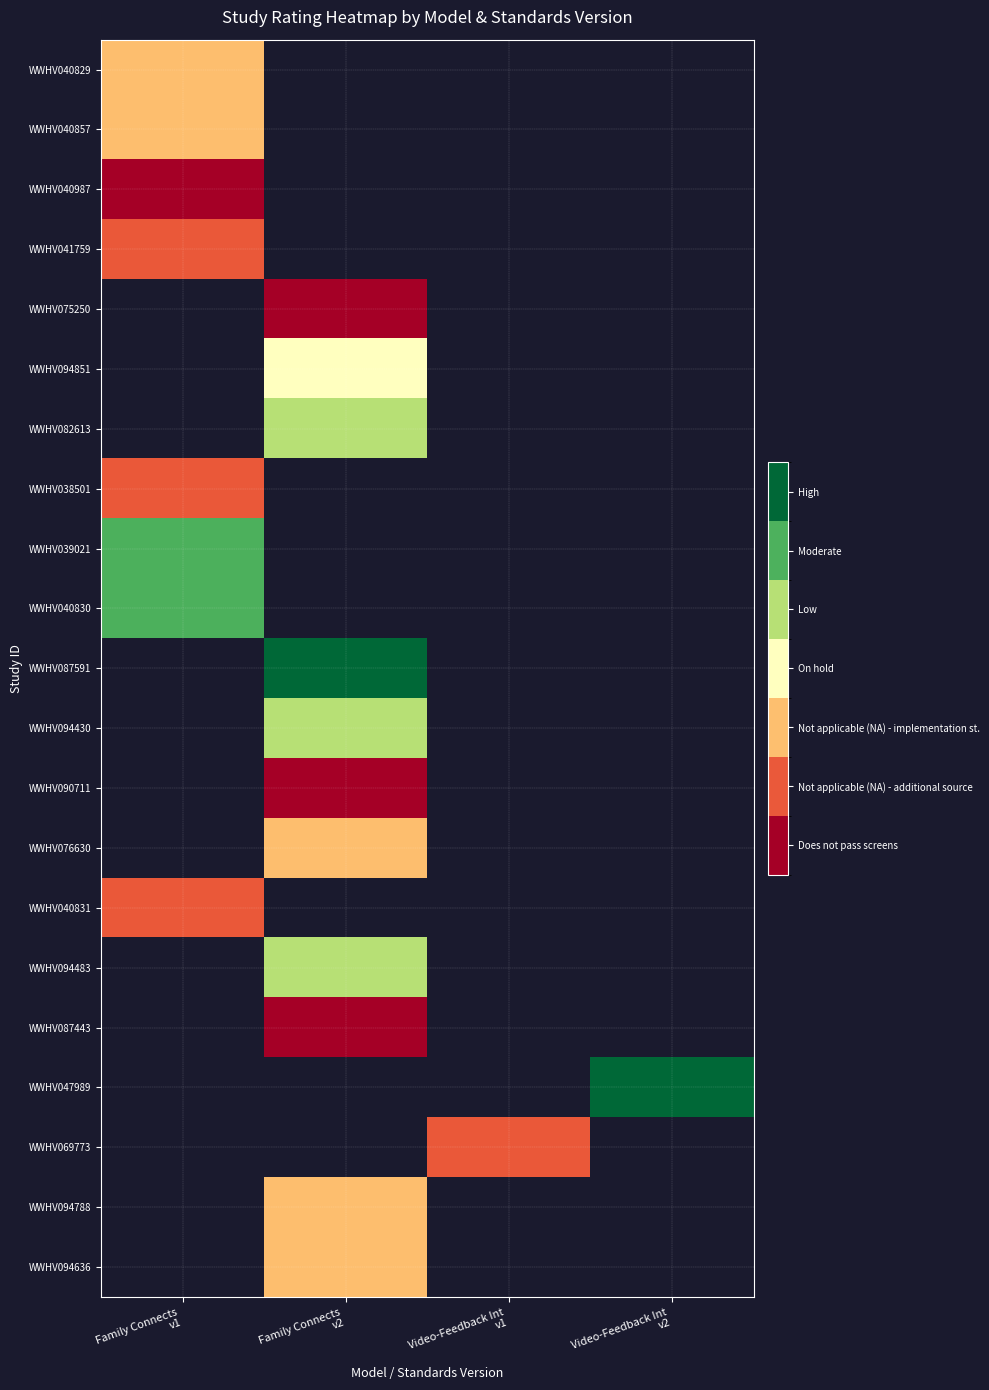

Is it true that WWHV090711 equals 0.0 at Family Connects v2?

True